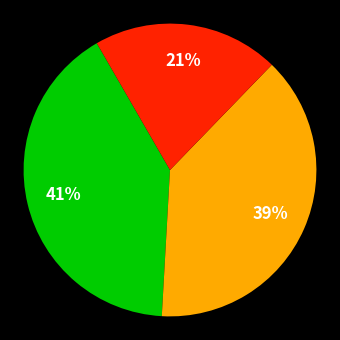

Is there a majority slice in this chart?

No